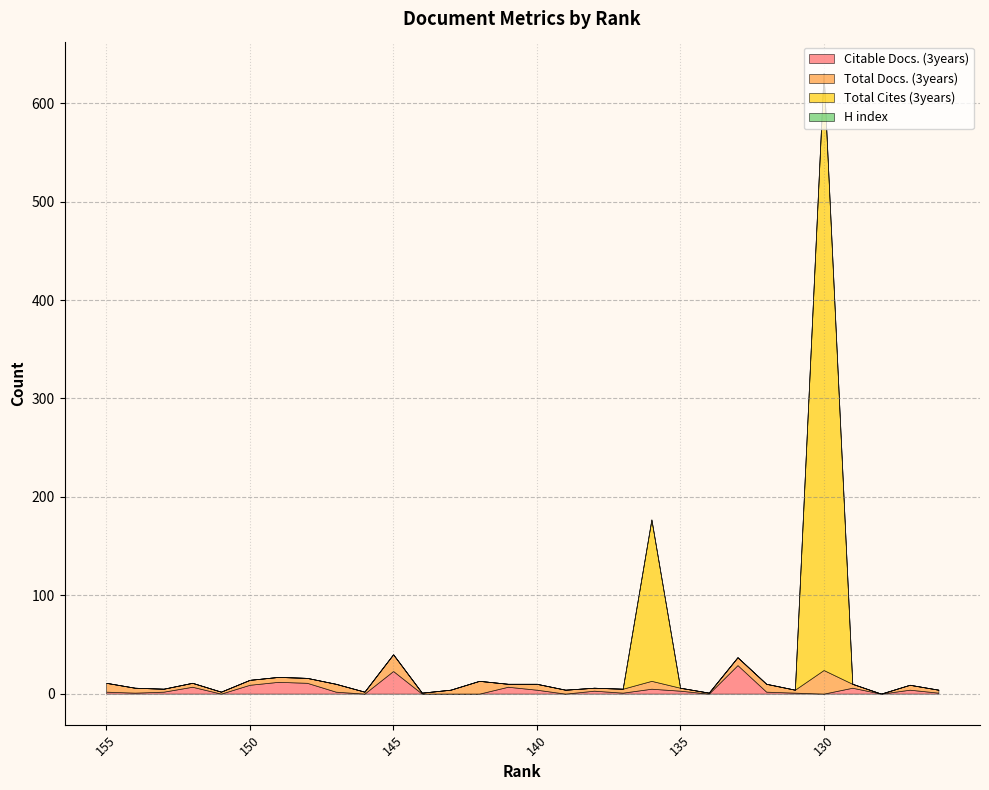

The value of Total Cites (3years) at 147 is 0. True or false?

True